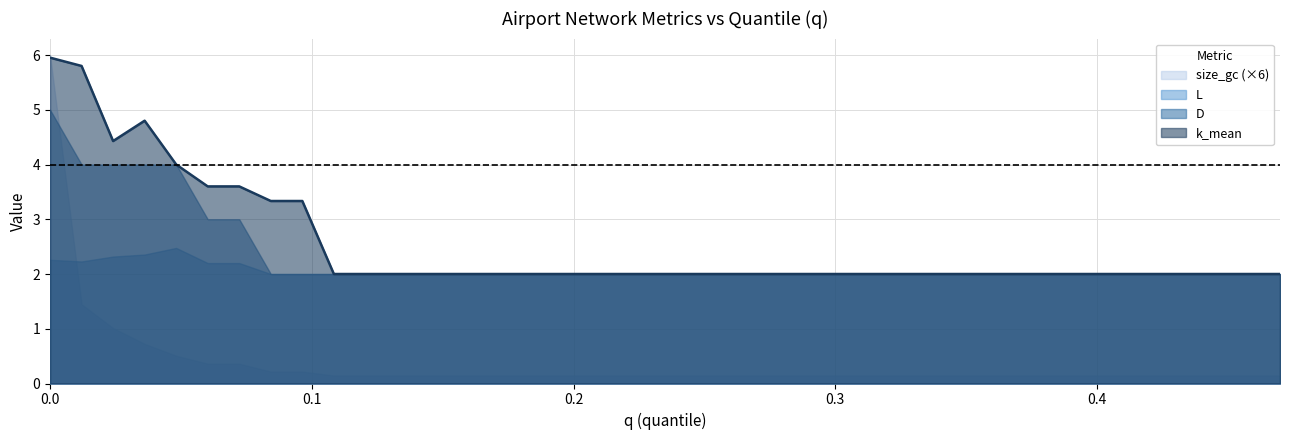

Which series has the largest total across all categories?

k_mean